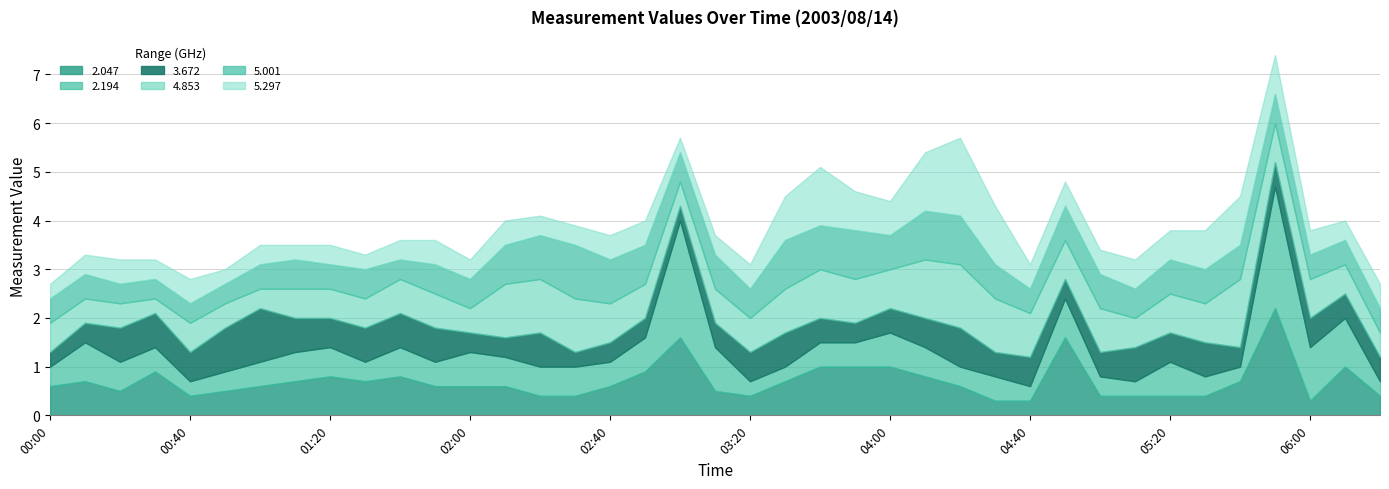

Count the number of categories in the chart.

39